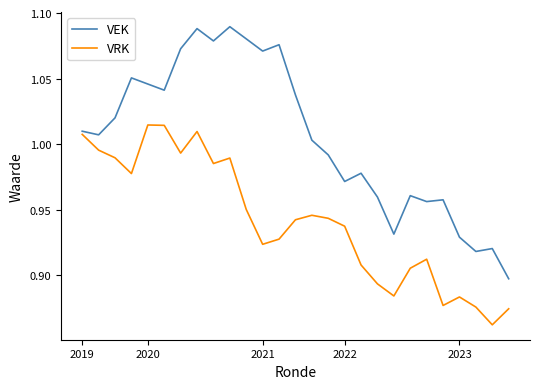

How many interior local valleys does the VRK series have?

7